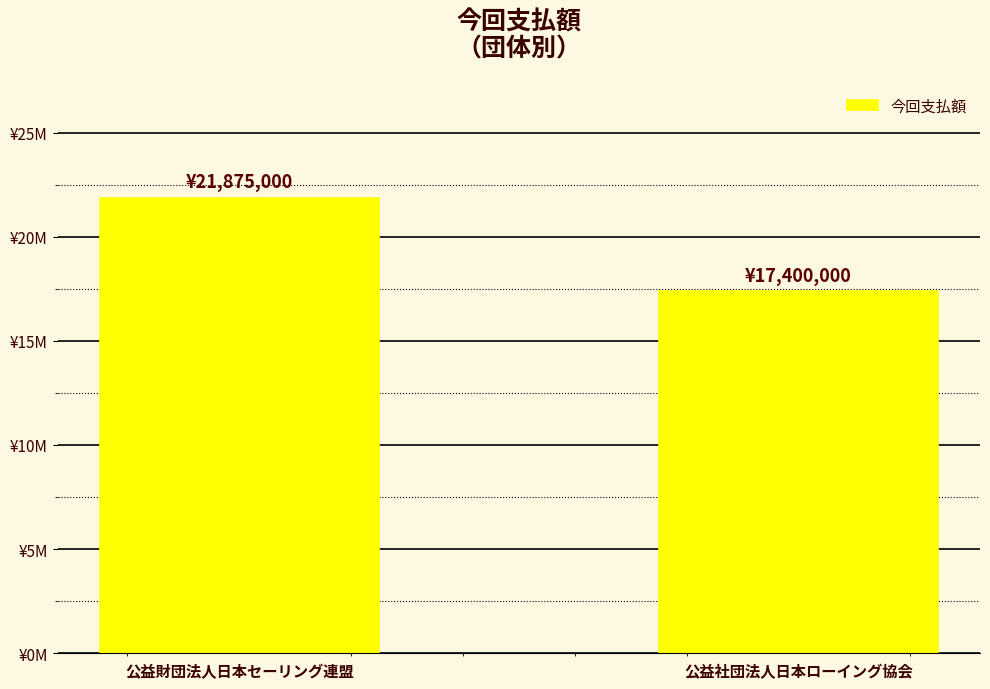

What is the sum of the values at 公益社団法人日本ローイング協会 and 公益財団法人日本セーリング連盟?

39275000